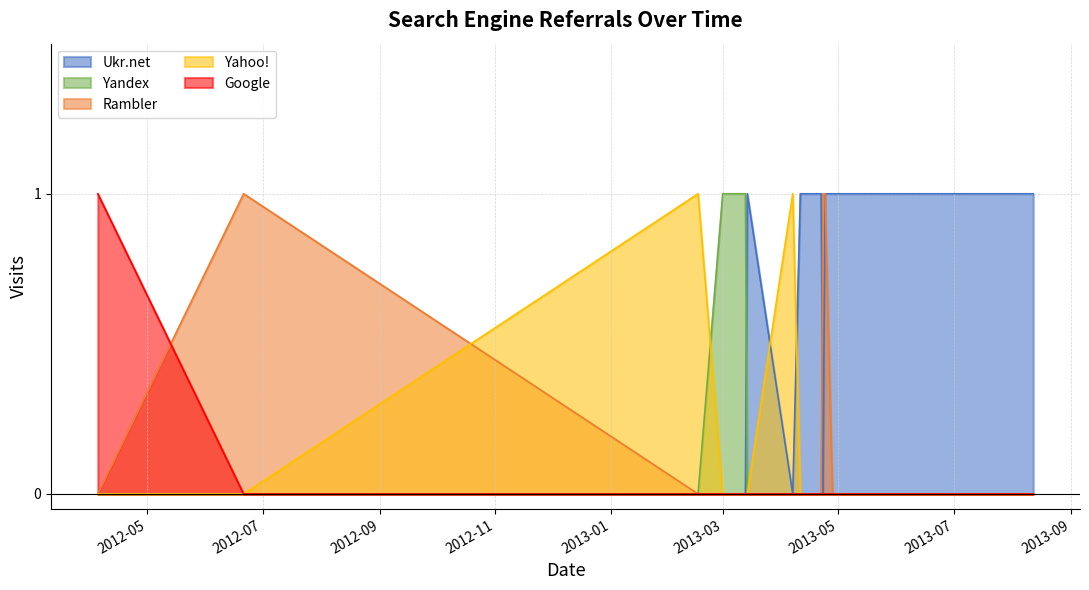

How many lines are shown in the chart?

5